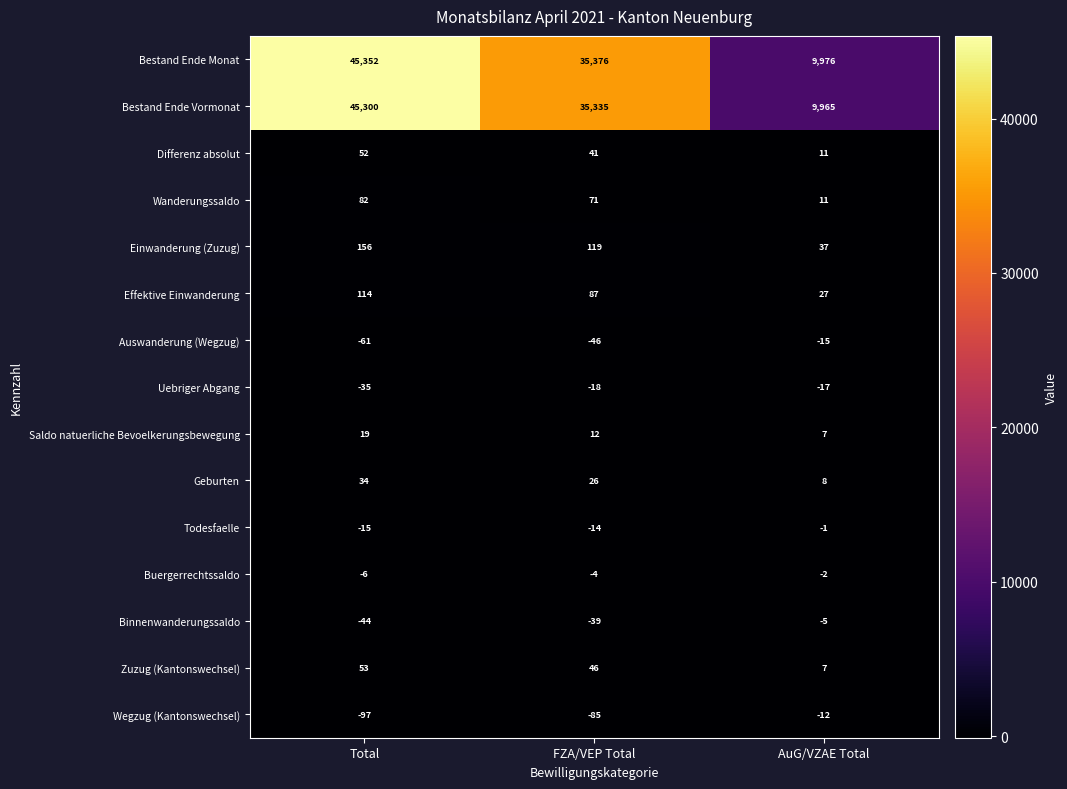

The value of Einwanderung (Zuzug) at FZA/VEP Total is 119. True or false?

True